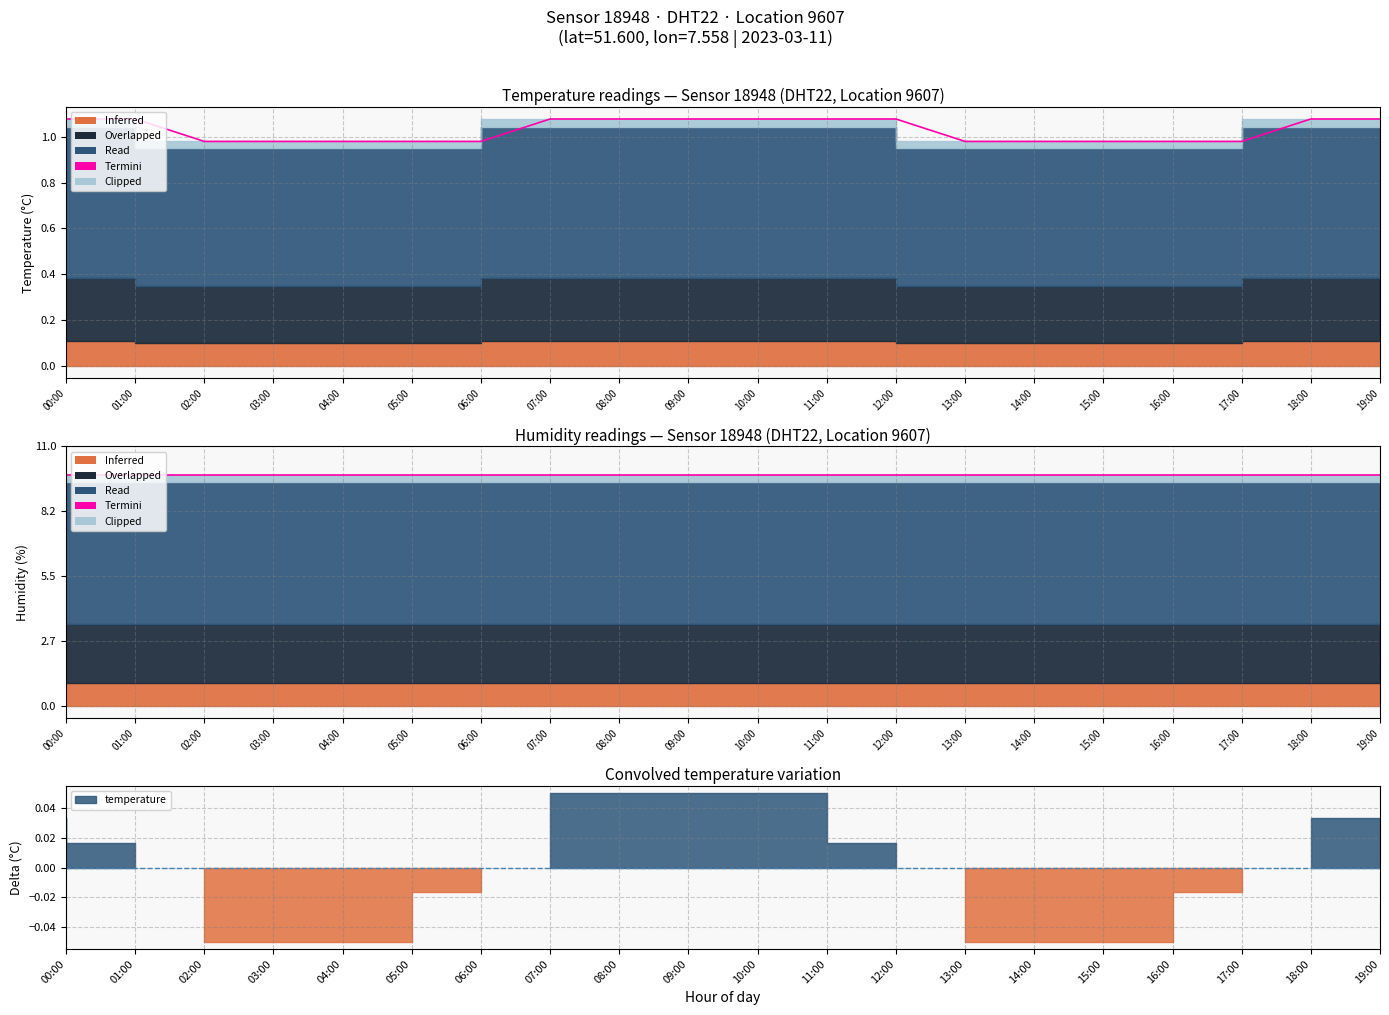

How many data points does each series have?

20